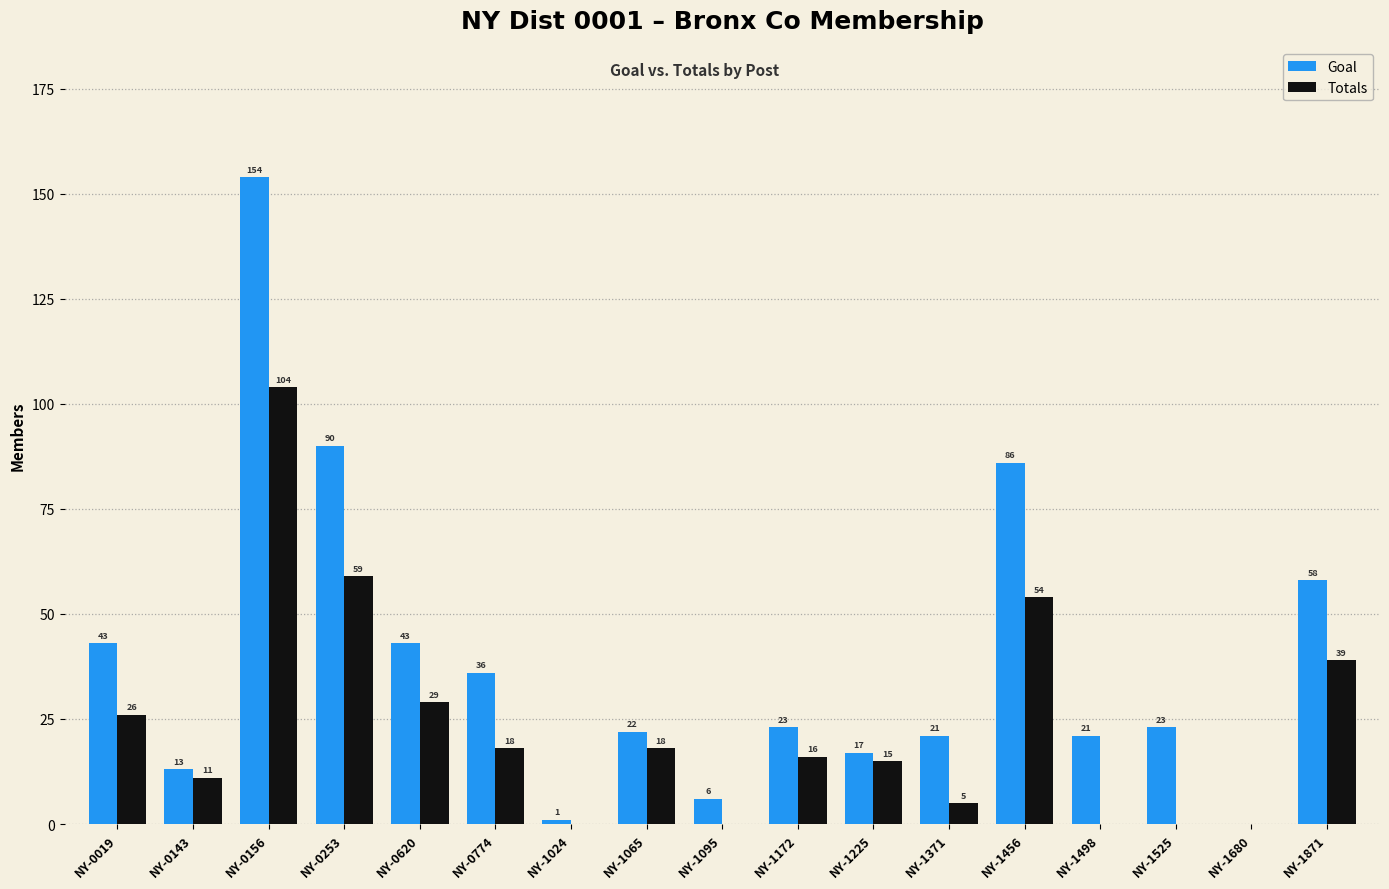

At which category does the chart reach its peak across all series?

NY-0156